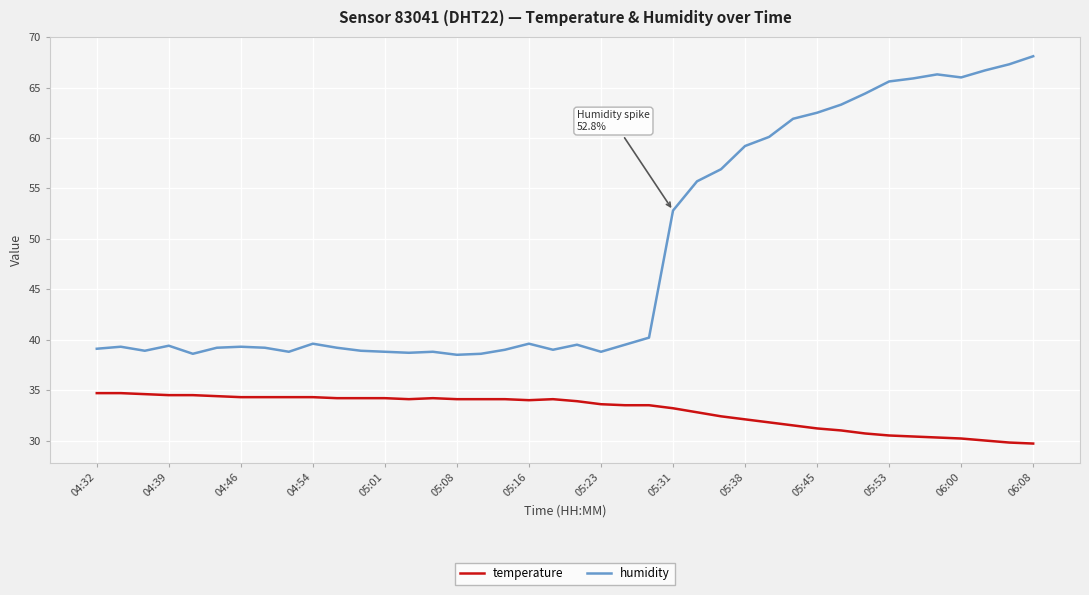

Which series has the widest spread of values?

humidity